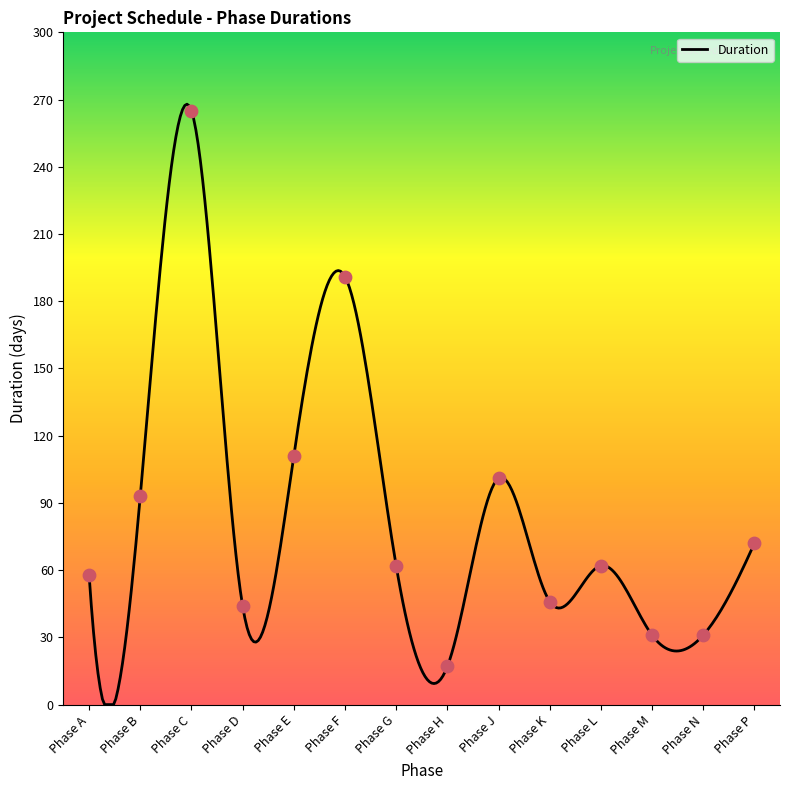

What is the difference between the maximum and minimum values?

267.9